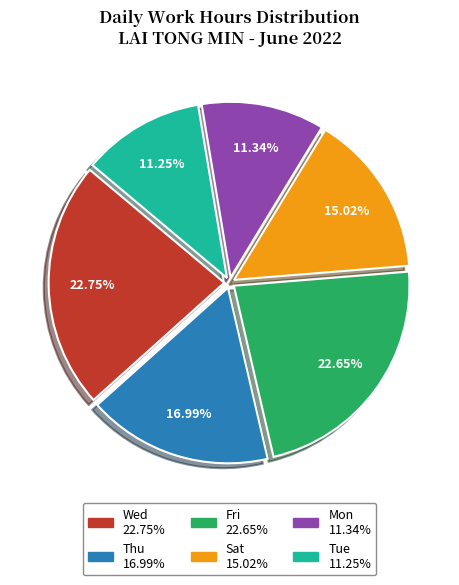

Does any single category account for the majority?

No